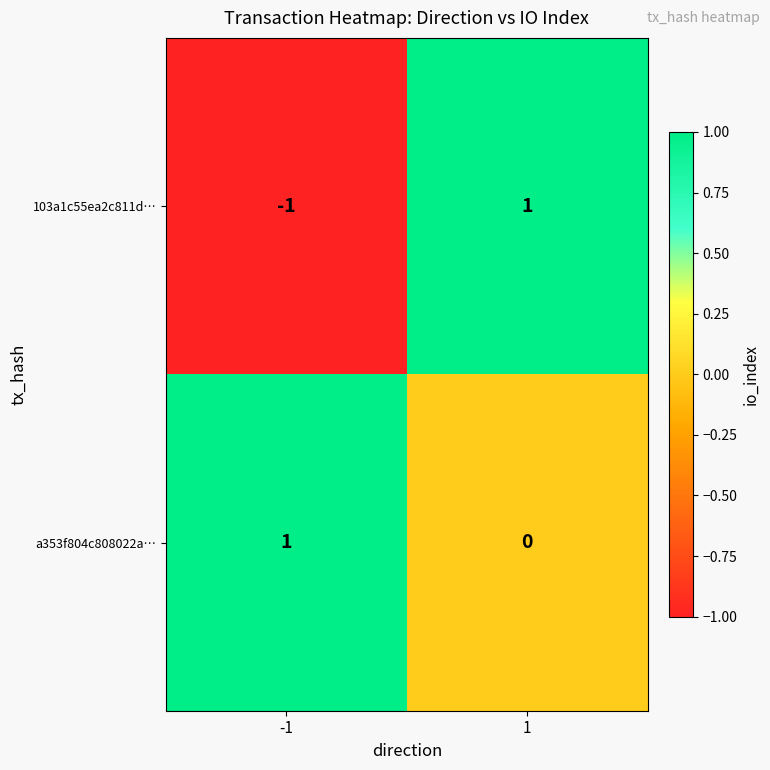

Is the value of a353f804c808022a… at -1 greater than the value of 103a1c55ea2c811d… at -1?

Yes